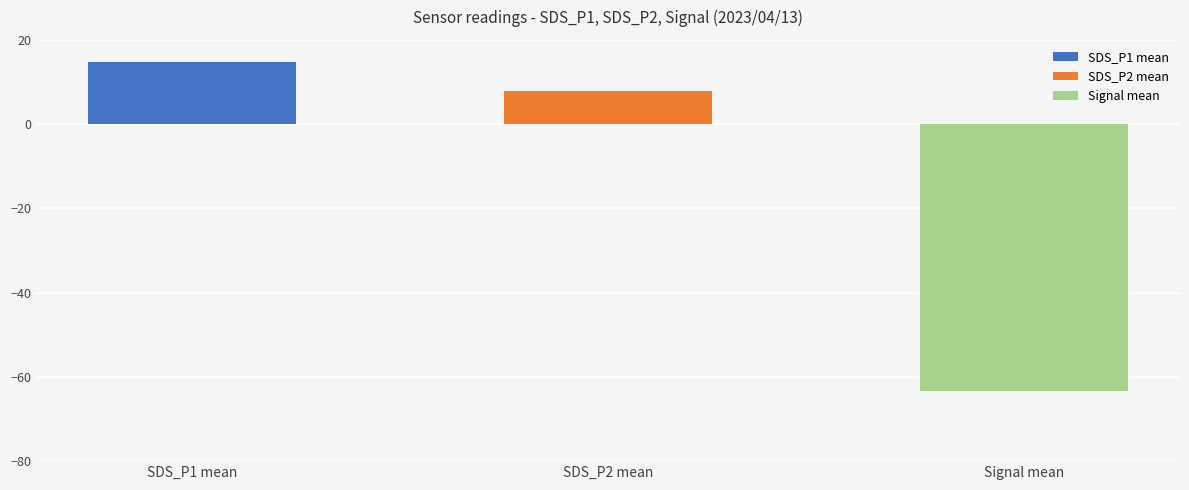

Does the chart contain stacked bars?

No